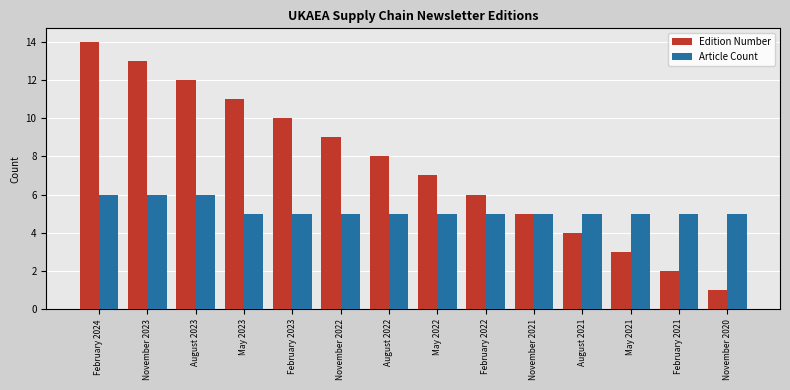

Reading left to right, extract all data points from this chart.

Edition Number: February 2024=14	November 2023=13	August 2023=12	May 2023=11	February 2023=10	November 2022=9	August 2022=8	May 2022=7	February 2022=6	November 2021=5	August 2021=4	May 2021=3	February 2021=2	November 2020=1
Article Count: February 2024=6	November 2023=6	August 2023=6	May 2023=5	February 2023=5	November 2022=5	August 2022=5	May 2022=5	February 2022=5	November 2021=5	August 2021=5	May 2021=5	February 2021=5	November 2020=5